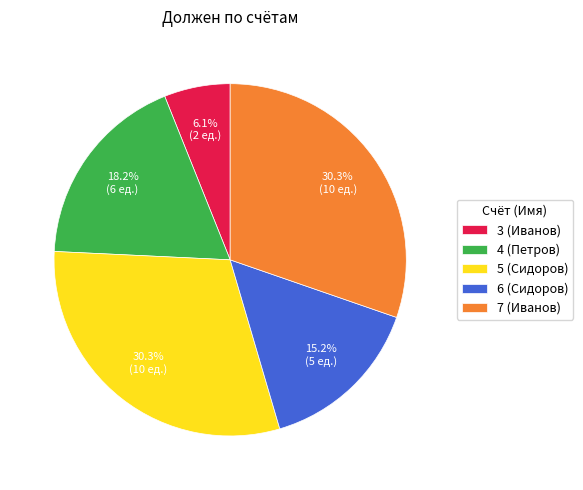

To the nearest percent, what percentage of the pie is 4 (Петров)?

18%